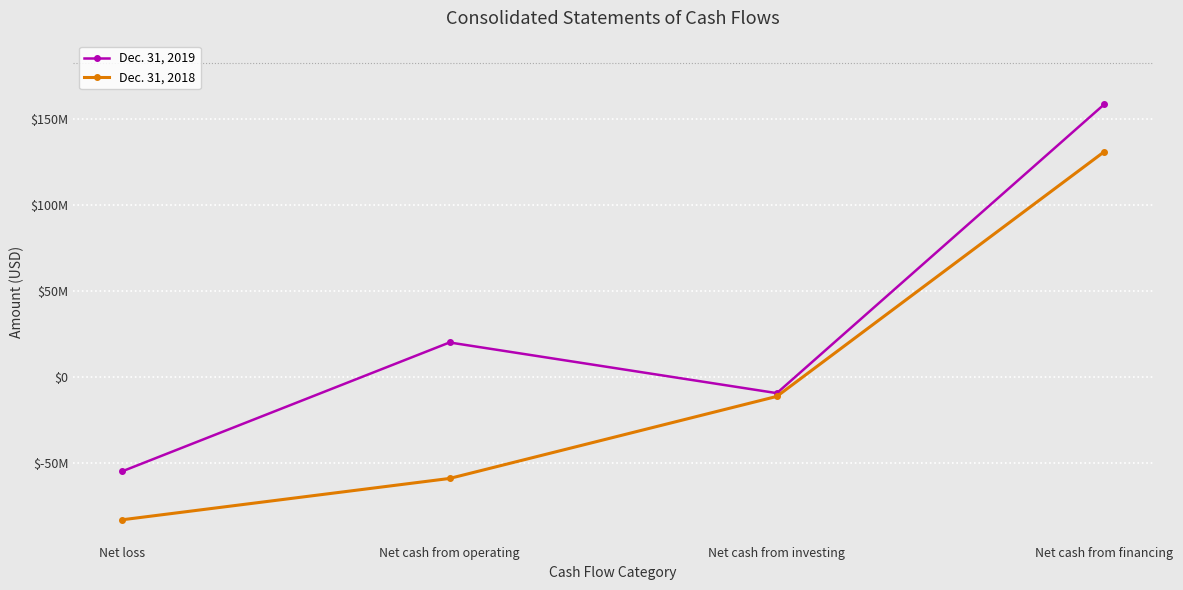

What is the total value across all series at Net cash from investing?

-20628560